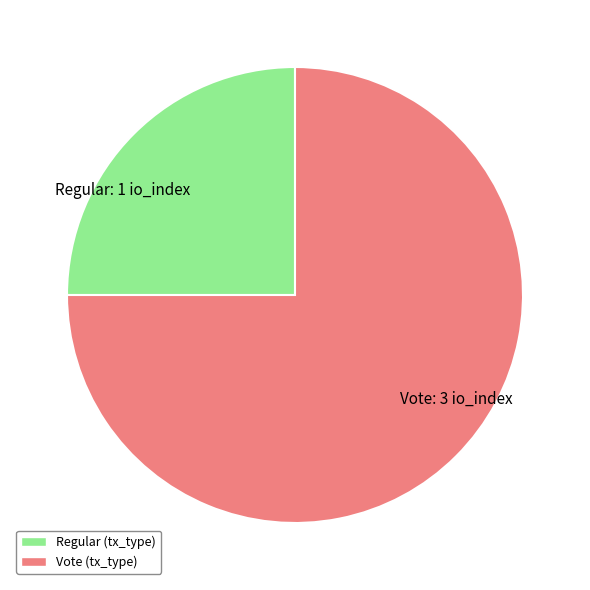

Which slice is the smallest?

Regular